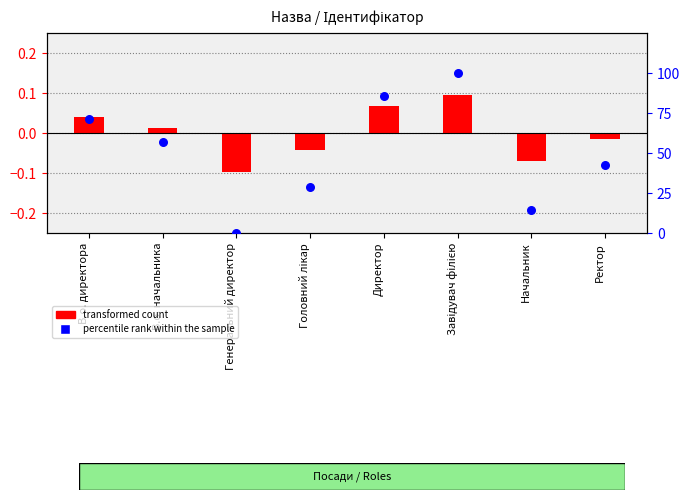

Which series contains the highest Y value?

percentile rank within the sample